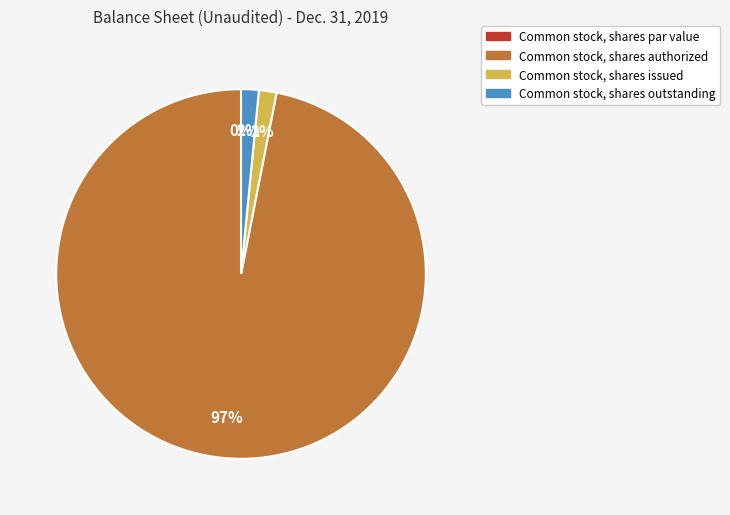

What is the largest slice in the pie chart?

Common stock, shares authorized